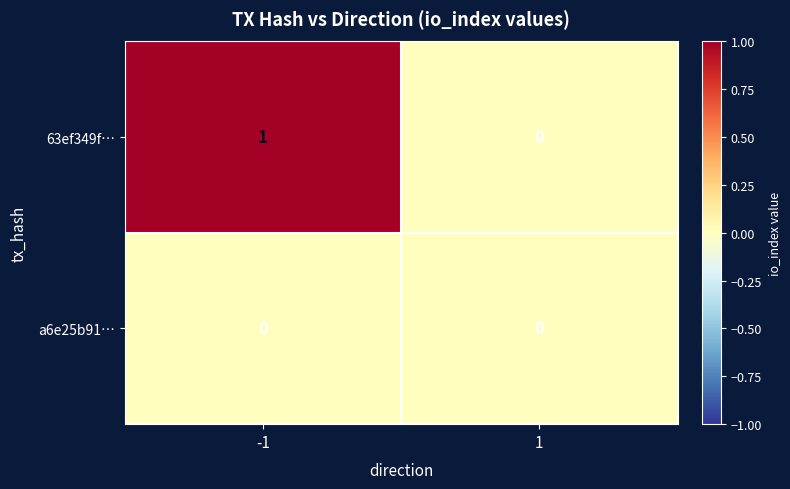

Reading right to left, extract all data points from this chart.

63ef349f…: 1=0	-1=1
a6e25b91…: 1=0	-1=0